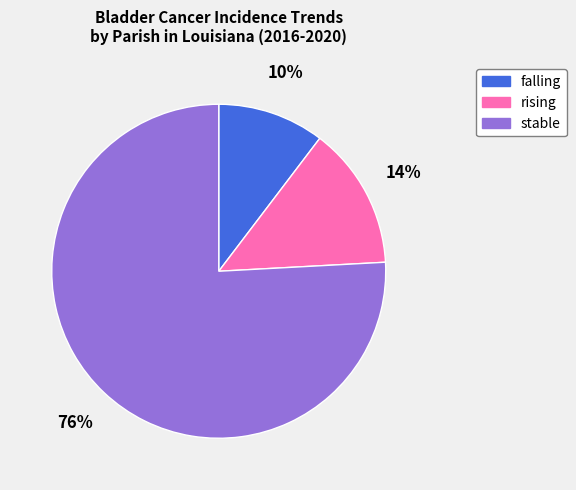

How many segments does this pie chart have?

3